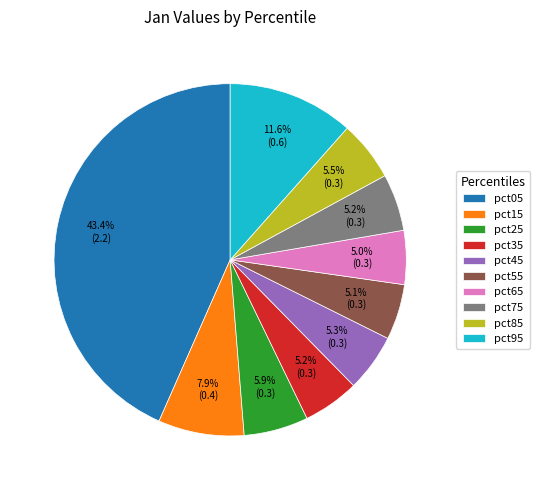

Is the sum of pct85 and pct15 greater than half?

No